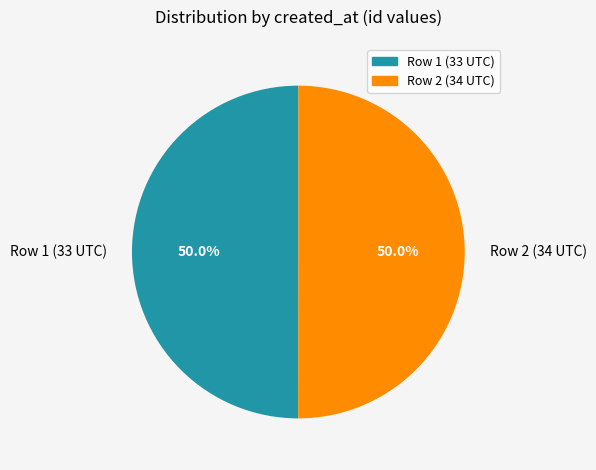

What is the ratio of the value at Row 1 (33 UTC) to the value at Row 2 (34 UTC)?

1.0